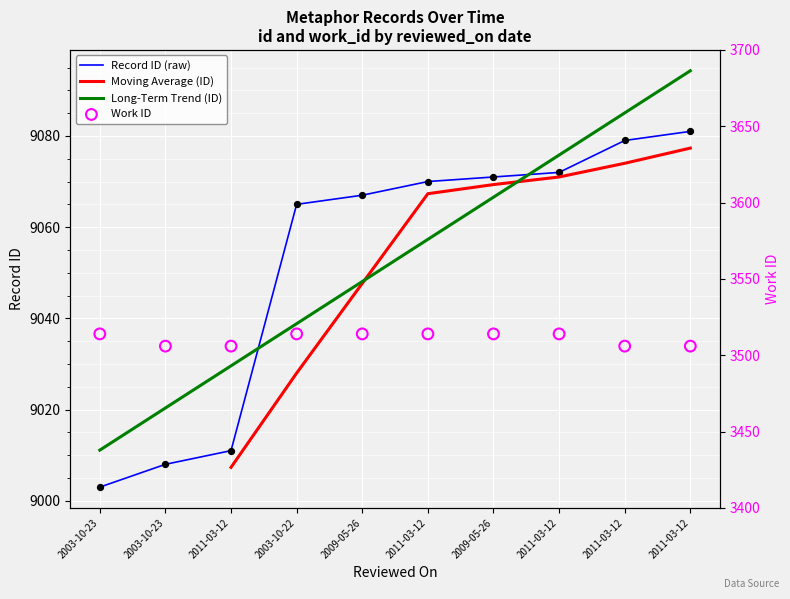

Which series reaches the minimum Y coordinate?

work_id